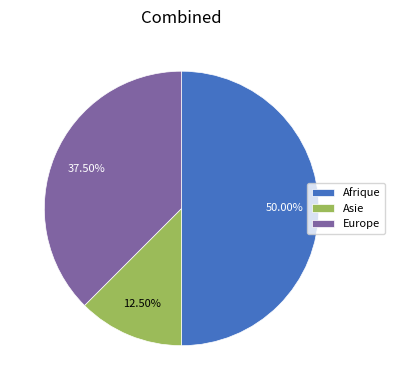

Which slice is the smallest?

Asie